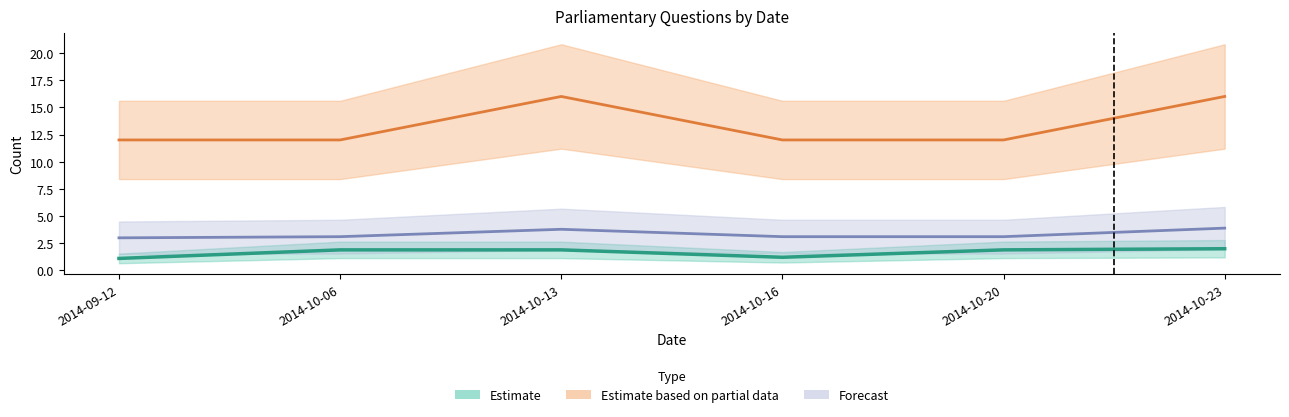

What is the total value across all series at 2014-10-16?

16.3